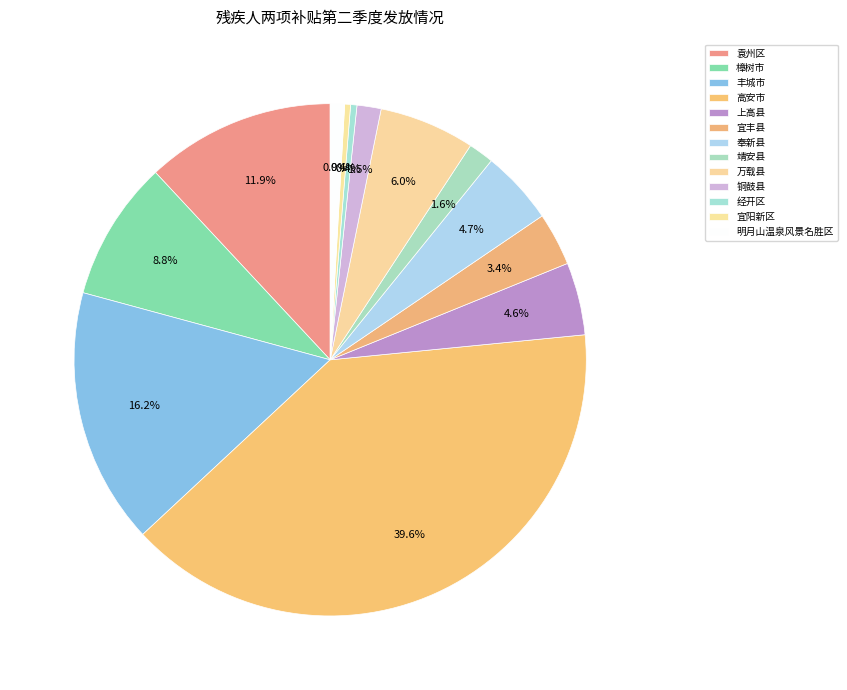

What is the change in value from 樟树市 to 万载县?

-4574